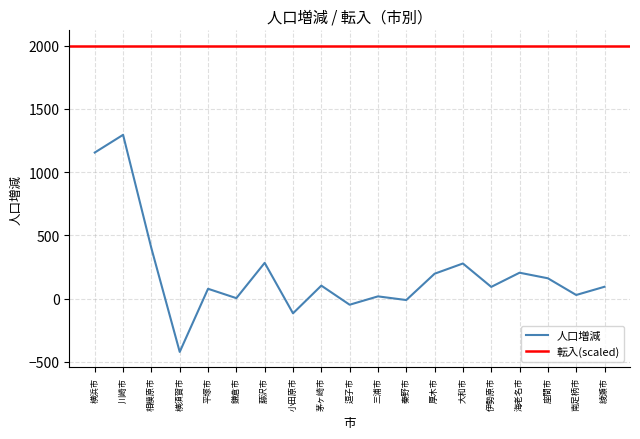

True or false: the data shows 34 at 座間市.

False